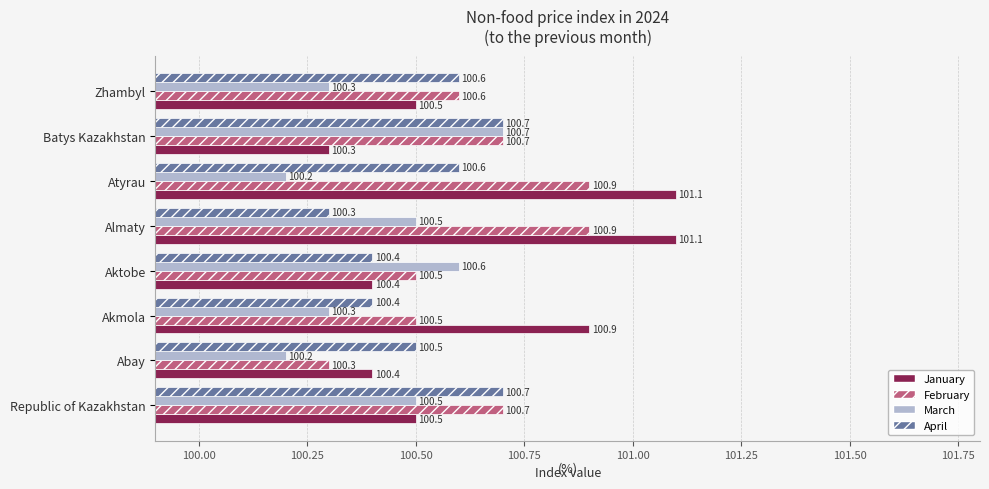

Which series has the widest spread of values?

January